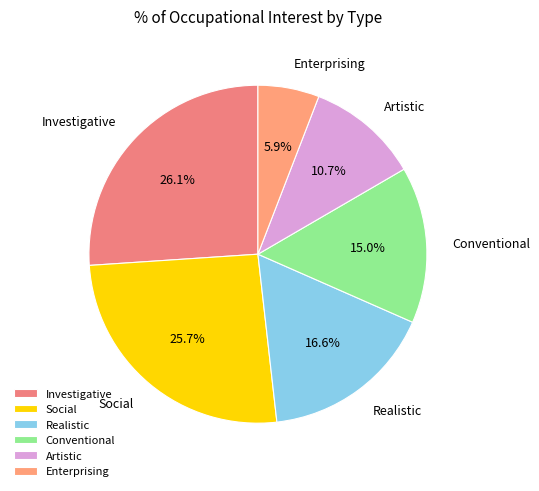

Approximately how many times larger is the value at Social compared to Artistic?

2.4